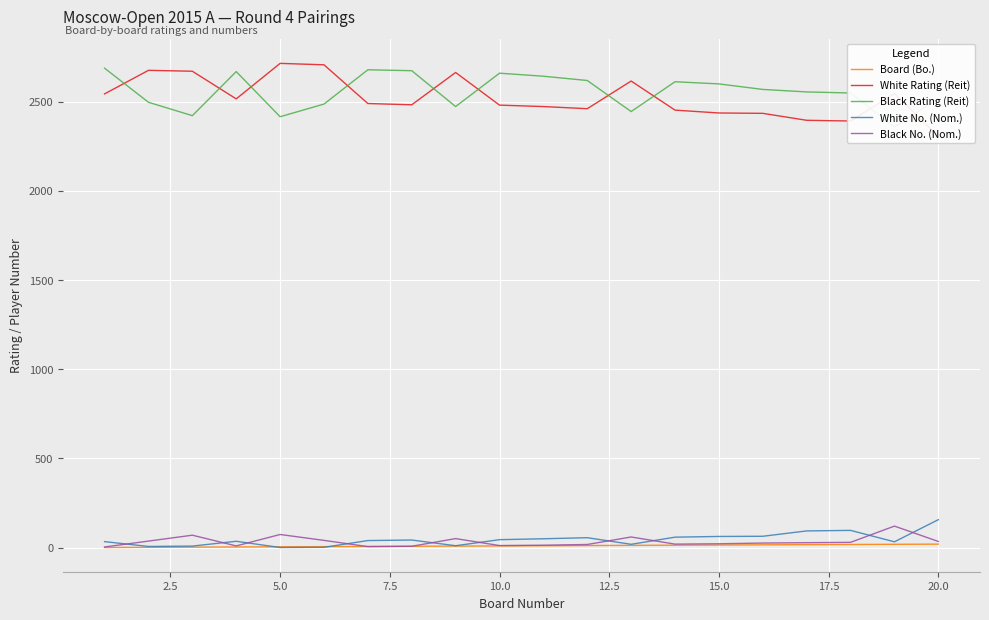

What is the difference between the highest and lowest values at 5.0?

2667